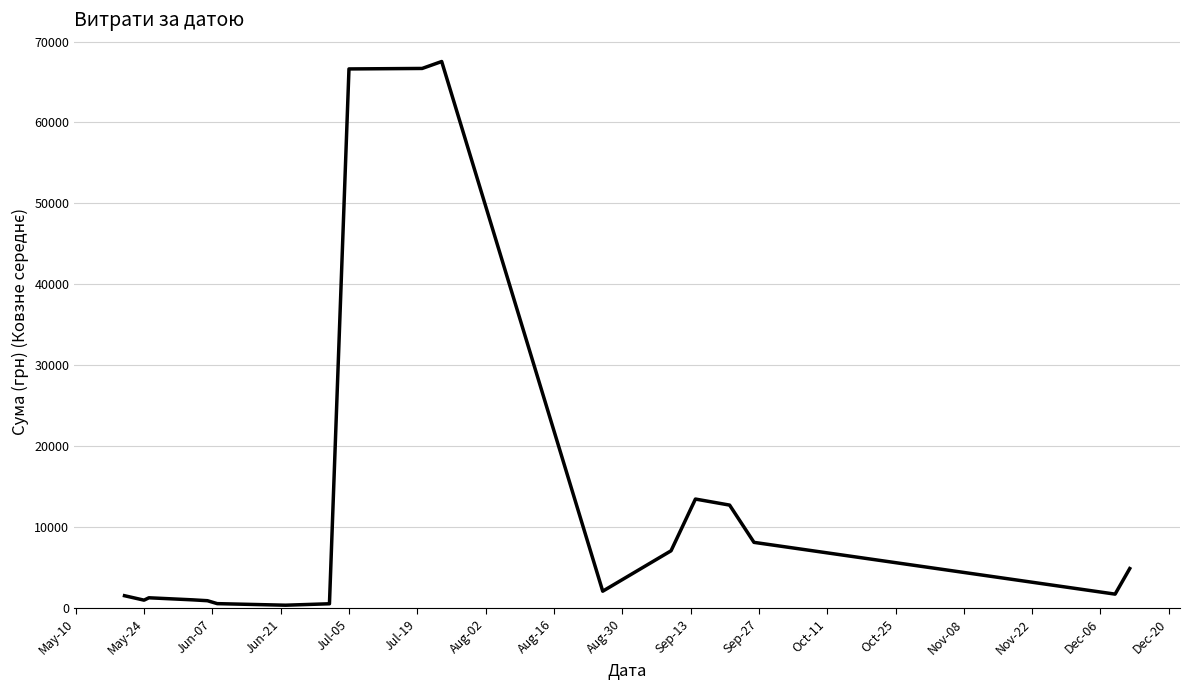

What is the greatest value displayed?

67528.6